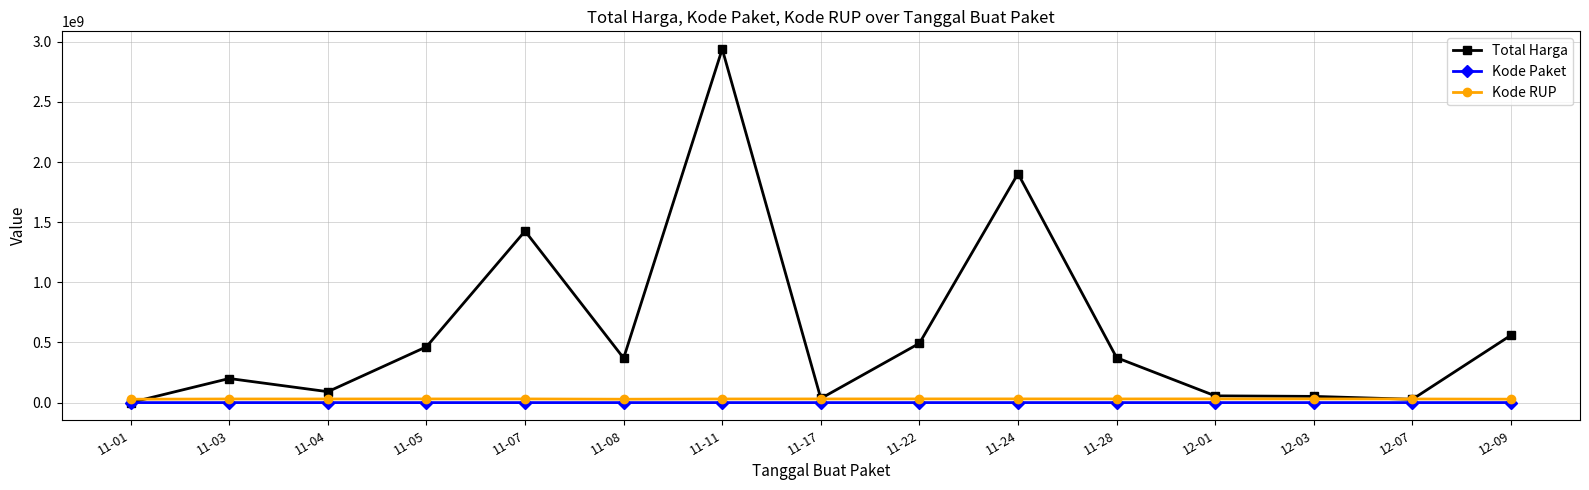

What is the difference between the highest and lowest values at 12-03?

51483217